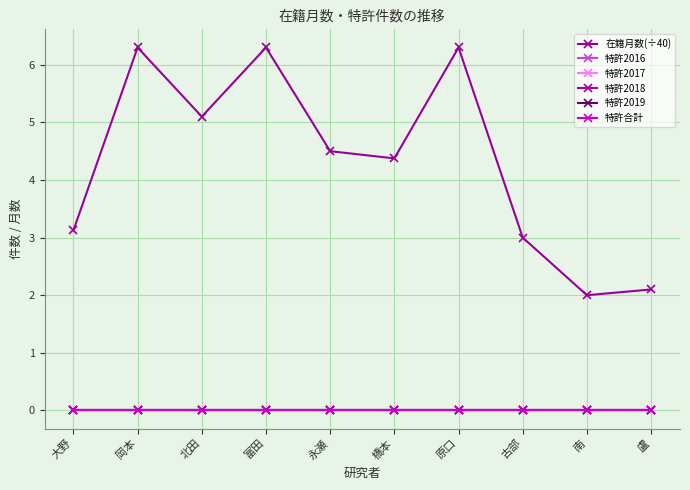

Is this an area chart (filled region under the line)?

No